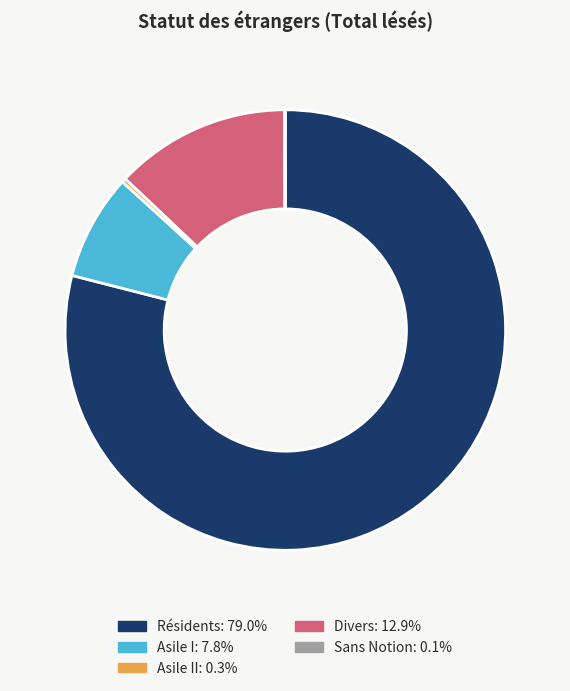

Is there a majority slice in this chart?

Yes